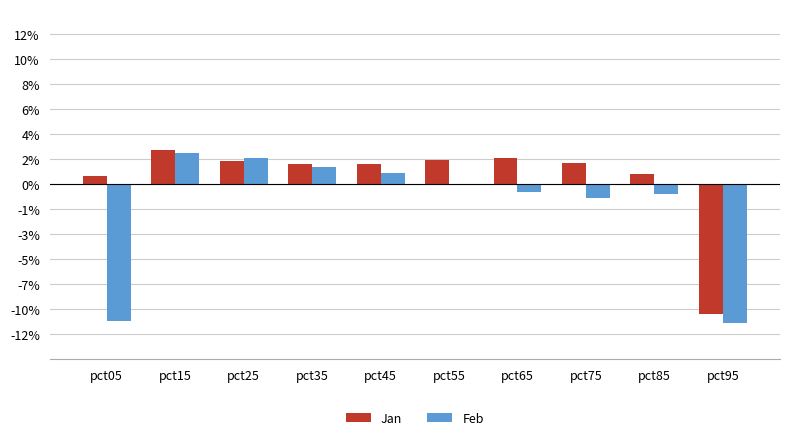

Reading left to right, what are all the values shown in this chart?

Jan: pct05=0.0	pct15=0.0	pct25=0.0	pct35=0.0	pct45=0.0	pct55=0.0	pct65=0.0	pct75=0.0	pct85=0.0	pct95=-0.1
Feb: pct05=-0.1	pct15=0.0	pct25=0.0	pct35=0.0	pct45=0.0	pct55=0.0	pct65=-0.0	pct75=-0.0	pct85=-0.0	pct95=-0.1